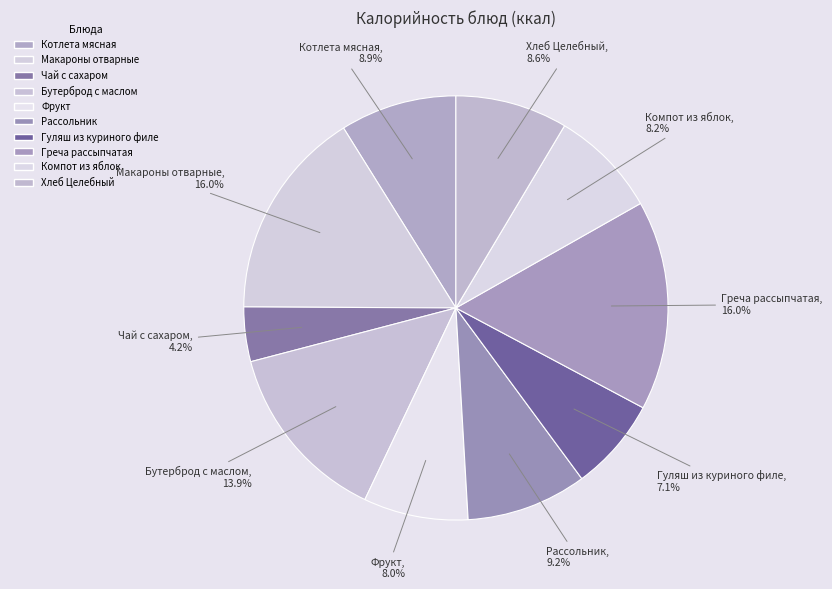

What percentage is the Фрукт slice, to the nearest percent?

8%